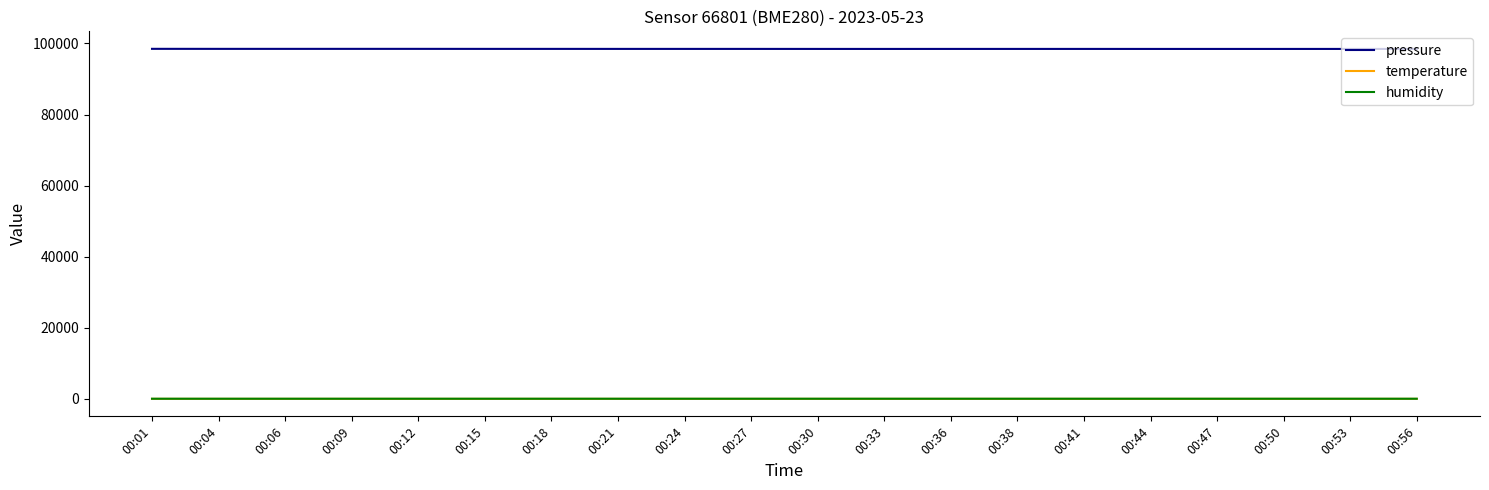

What is the minimum value for temperature?

17.8